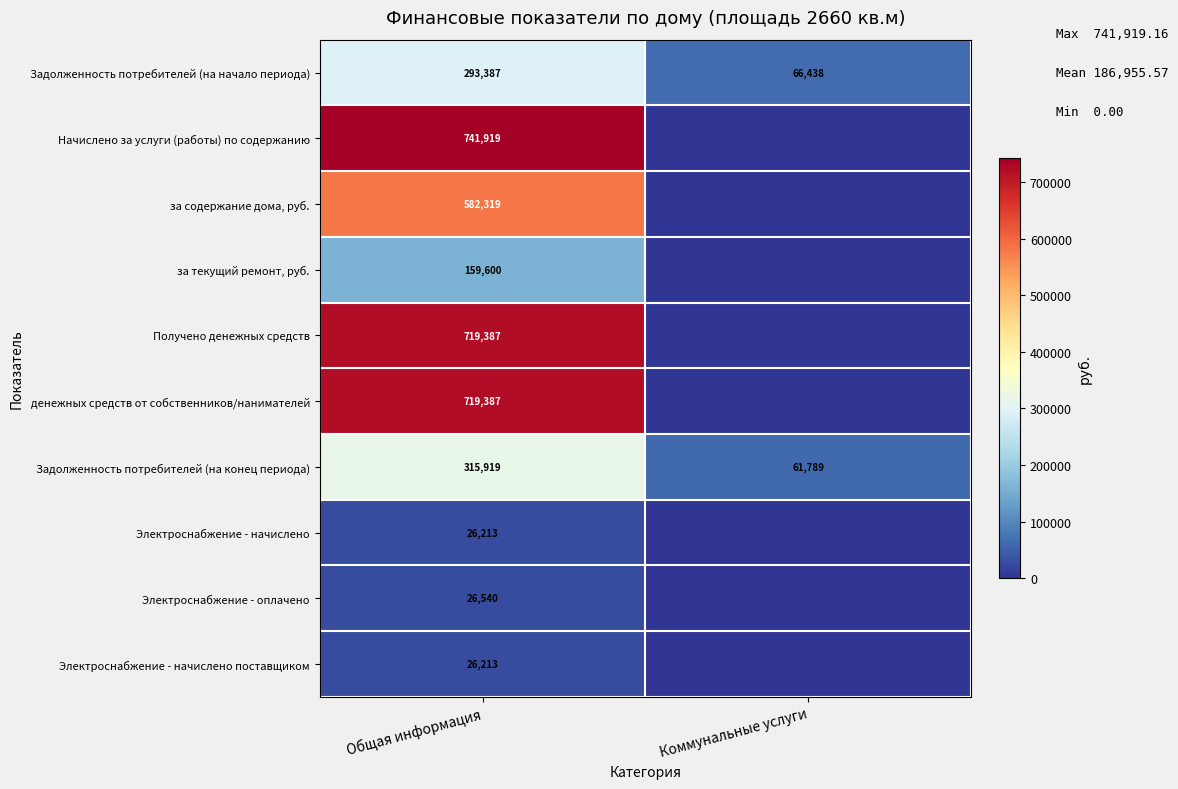

True or false: денежных средств от собственников/нанимателей has a value of 719387 at Общая информация.

True